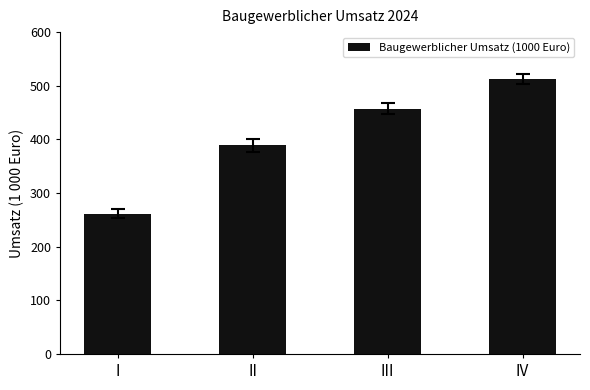

How many data points are less than 457518?

2